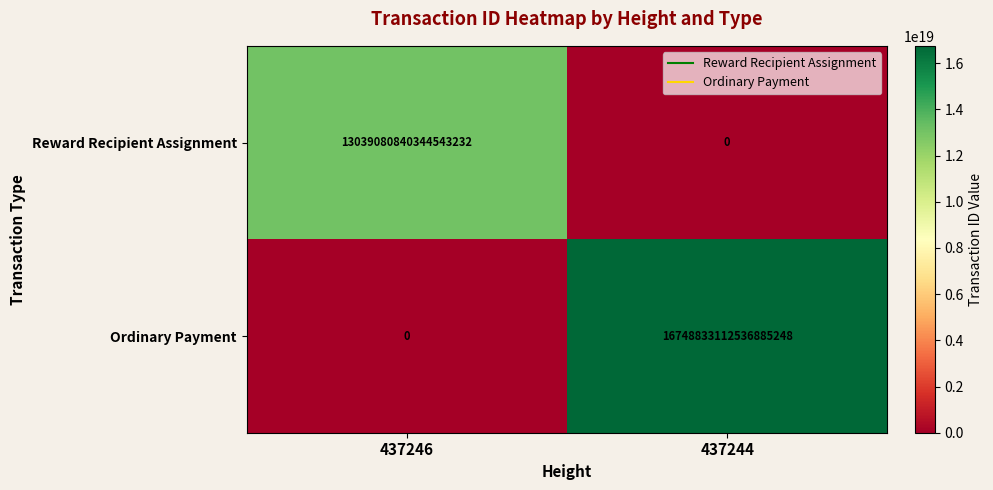

Which category has the highest value across all series?

437244